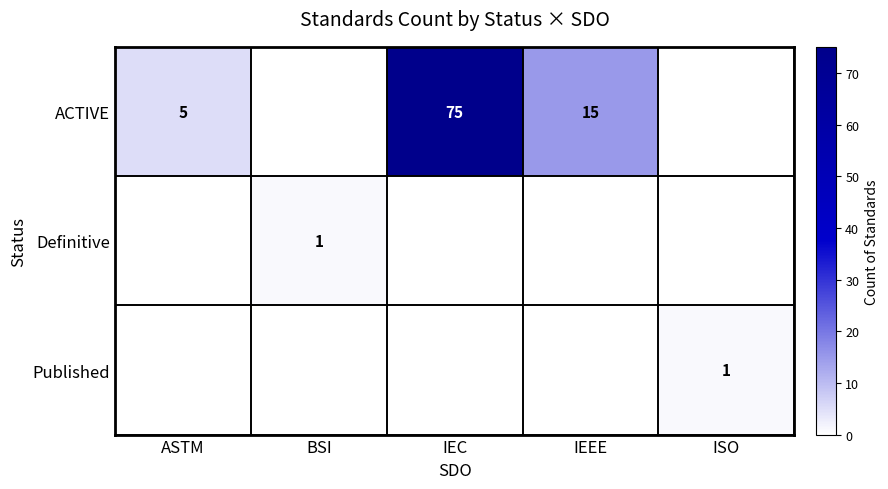

Is it true that ACTIVE equals 5 at ASTM?

True